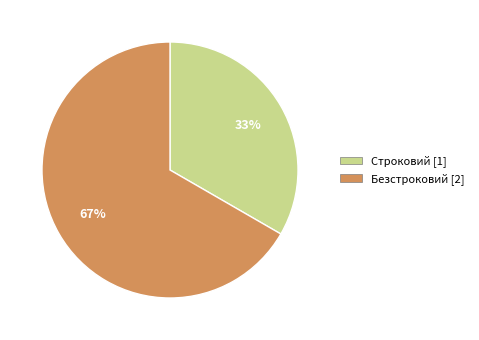

The Безстроковий slice represents 74% of the pie. True or false?

False